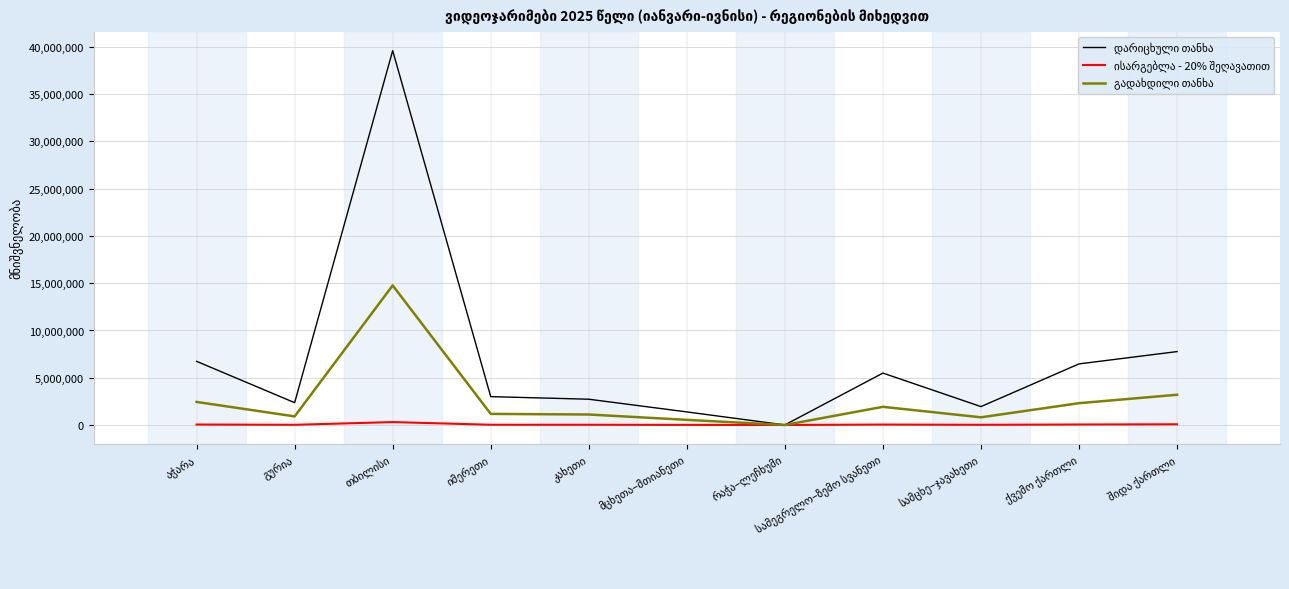

What is the smallest value displayed?

37.0